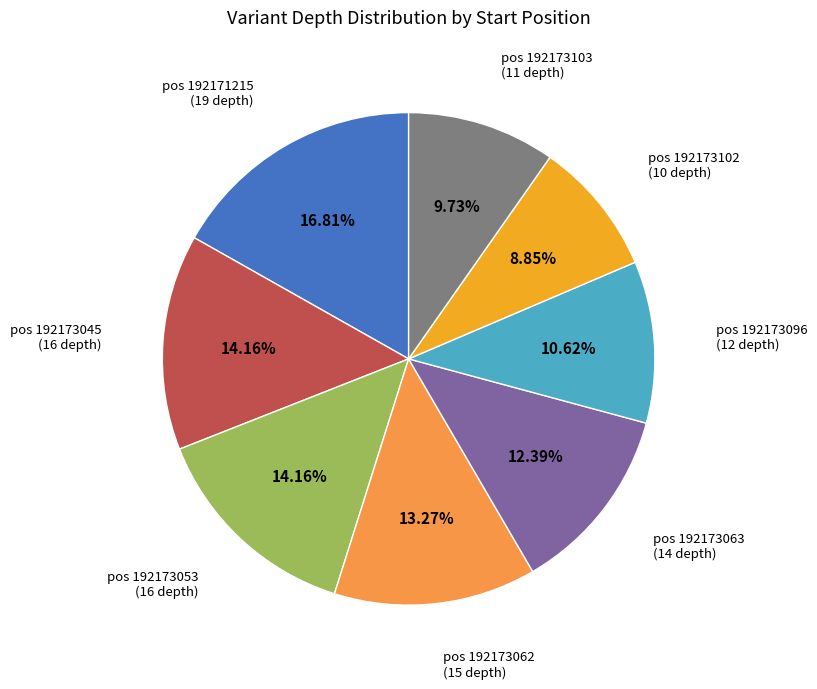

Does any single category account for the majority?

No